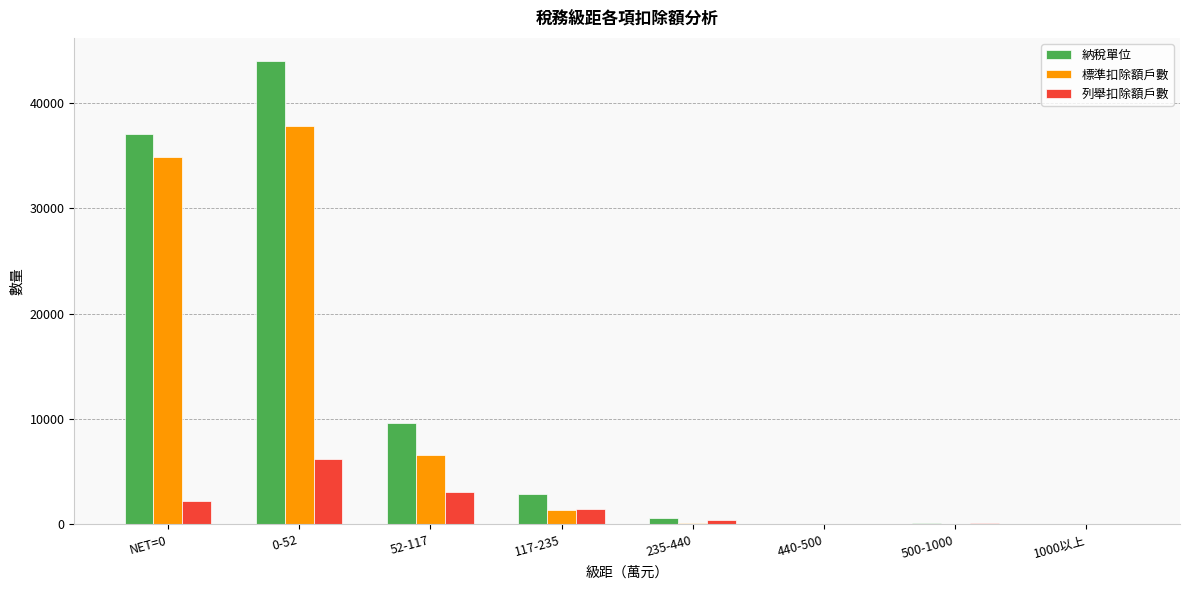

The 列舉扣除額戶數 series shows 2197 at NET=0. True or false?

True